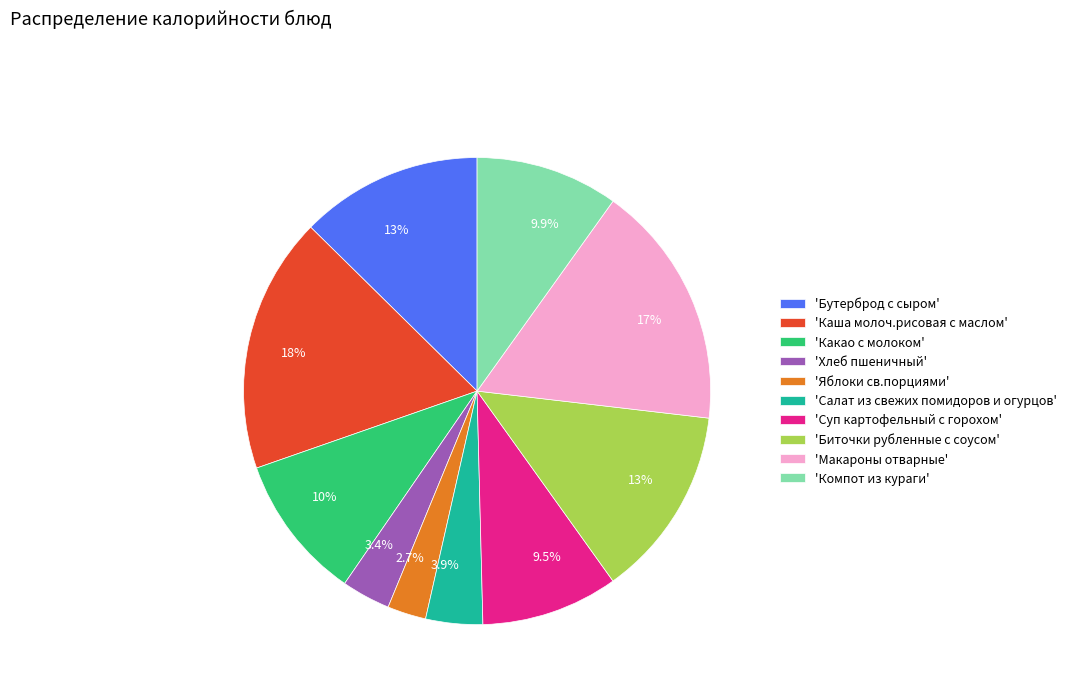

Is 'Салат из свежих помидоров и огурцов' the majority of the pie?

No